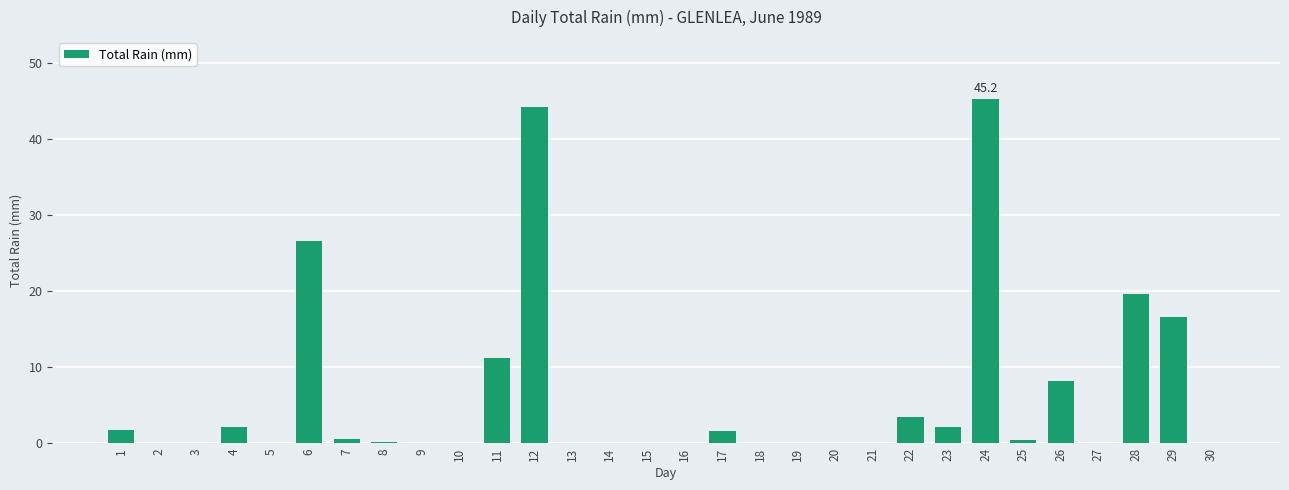

What is the maximum value shown in the chart?

45.2